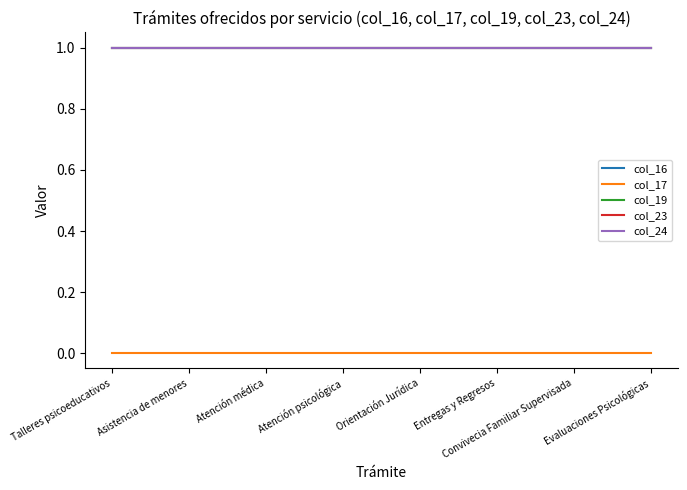

Which series has the largest total across all categories?

col_16